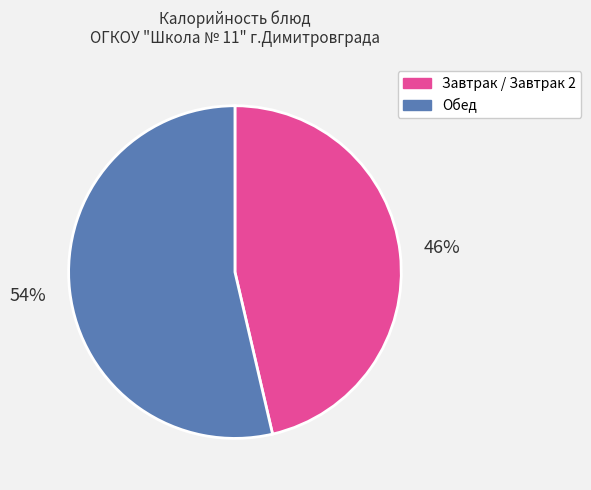

Approximately how many times larger is the value at Обед compared to Завтрак / Завтрак 2?

1.2